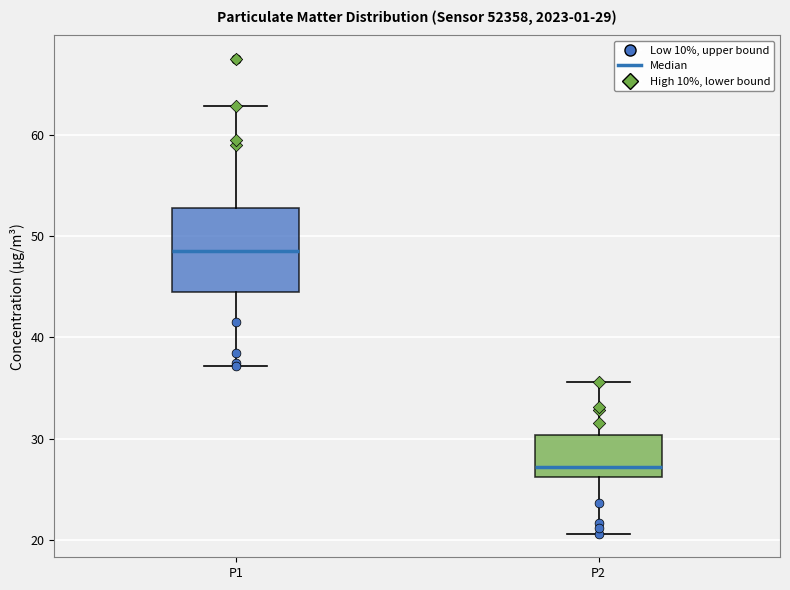

Comparing the boxes themselves (not the whiskers), which one is the tallest?

P1